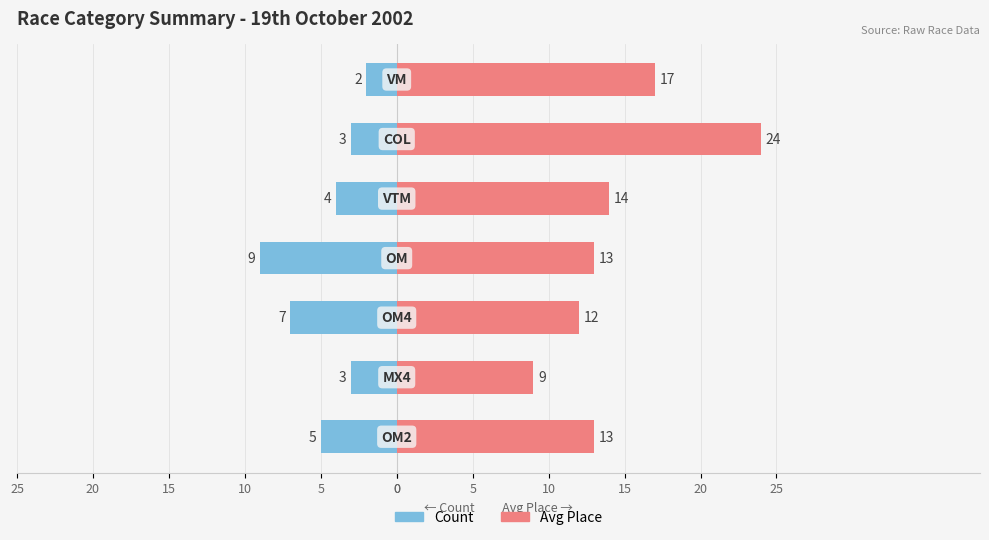

Reading left to right, extract all data points from this chart.

Count: 0=-5	5=-3	10=-7	15=-9	20=-4	25=-3	0=-2
Avg Place: 0=13	5=9	10=12	15=13	20=14	25=24	0=17